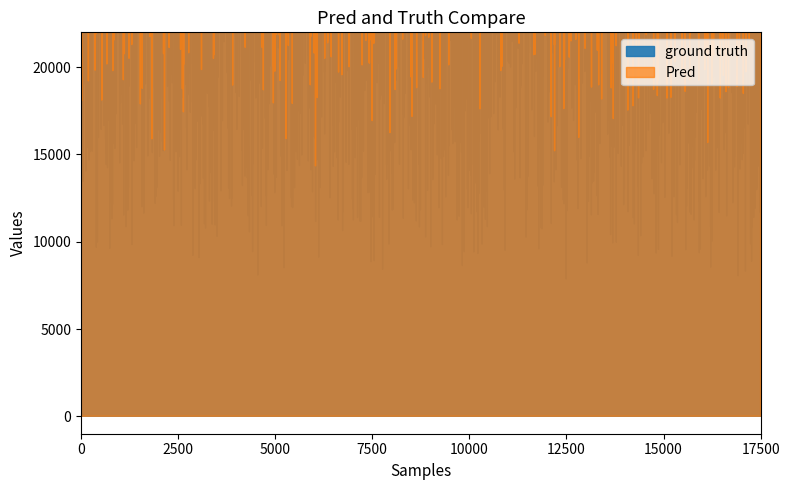

Is this an area chart (filled region under the line)?

No